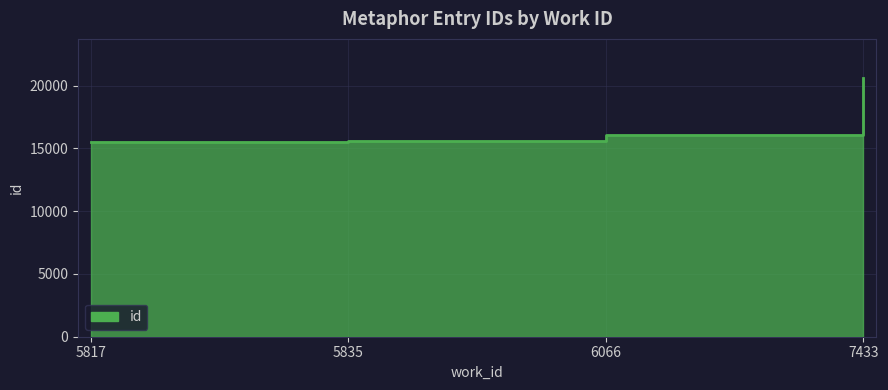

Approximately how many times larger is the value at 5817 compared to 6066?

1.0